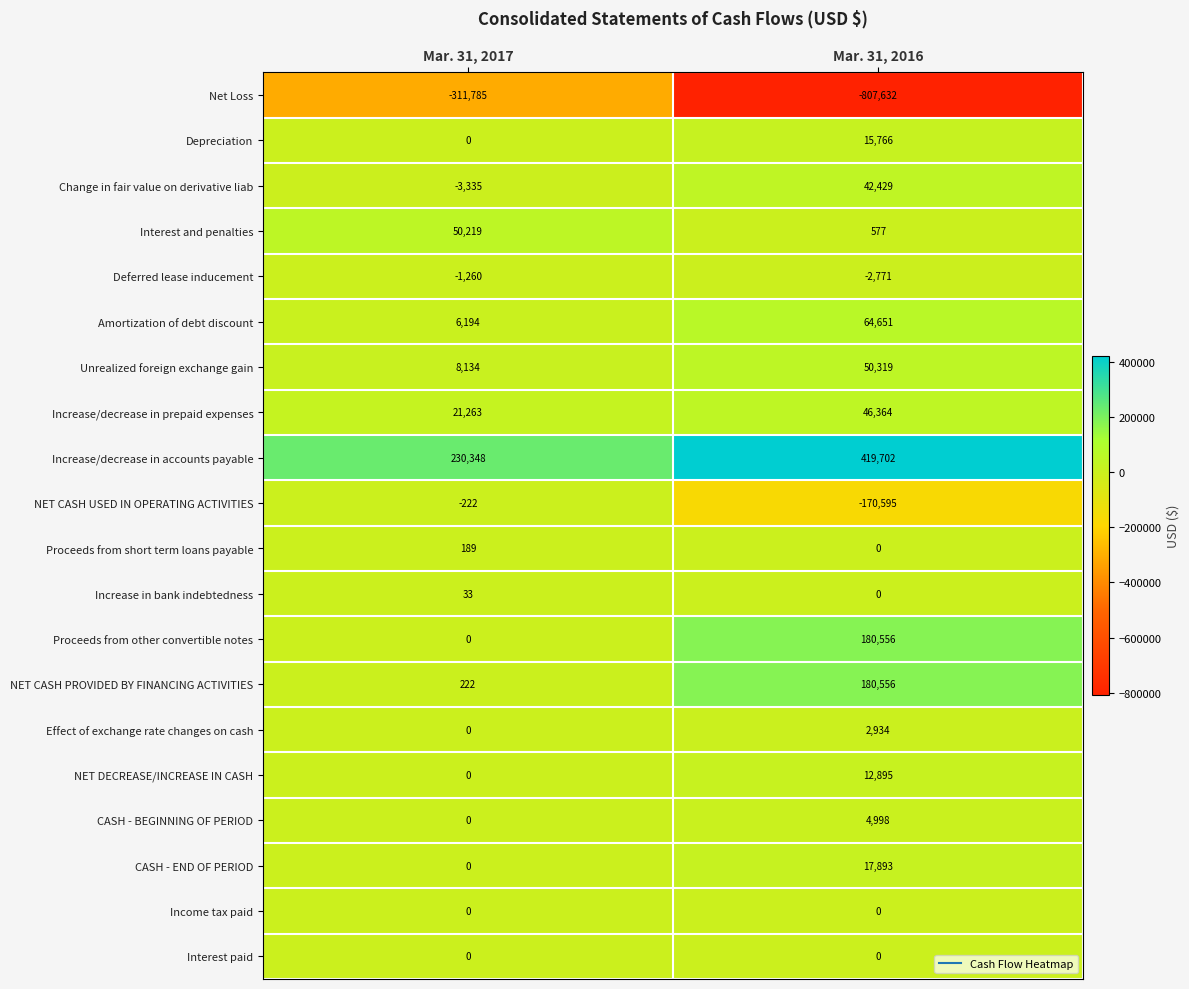

Rank the categories by Increase/decrease in prepaid expenses value from lowest to highest.

Mar. 31, 2017, Mar. 31, 2016